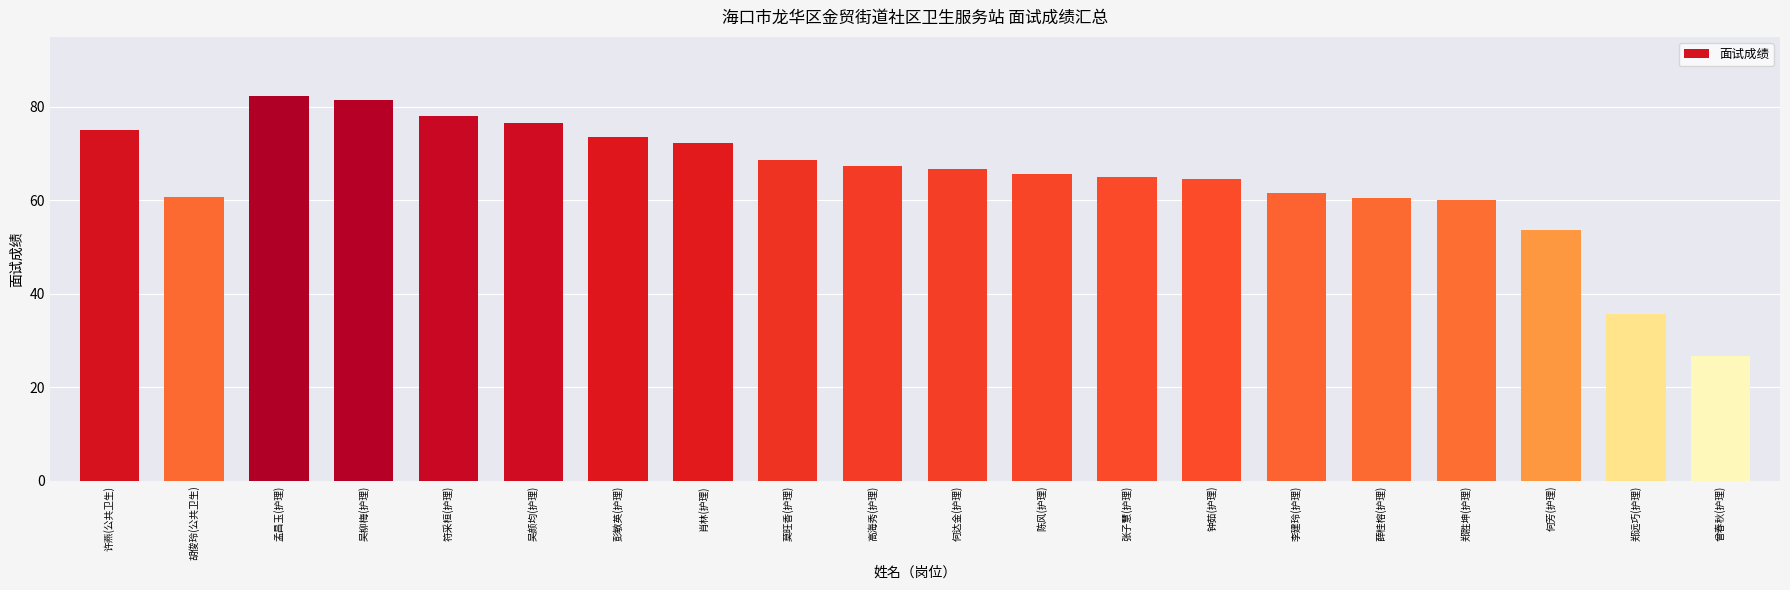

What is the label of the 4th bar from the left?

吴柳梅(护理)